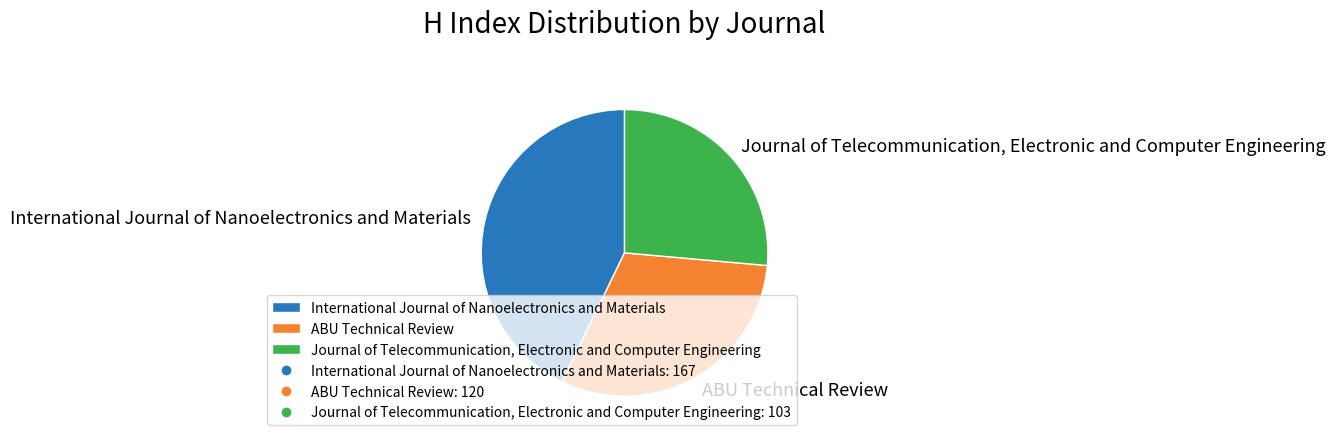

Do Journal of Telecommunication, Electronic and Computer Engineering and ABU Technical Review together represent more than half of the pie?

Yes